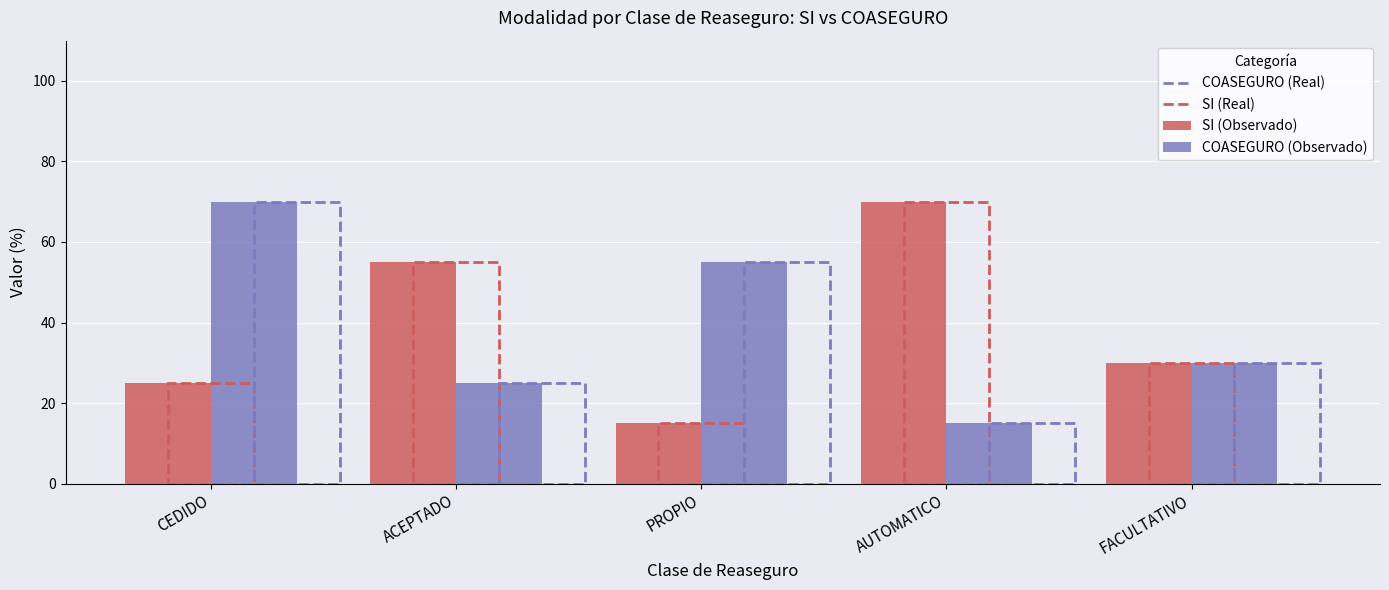

How many bars are there in each group?

2